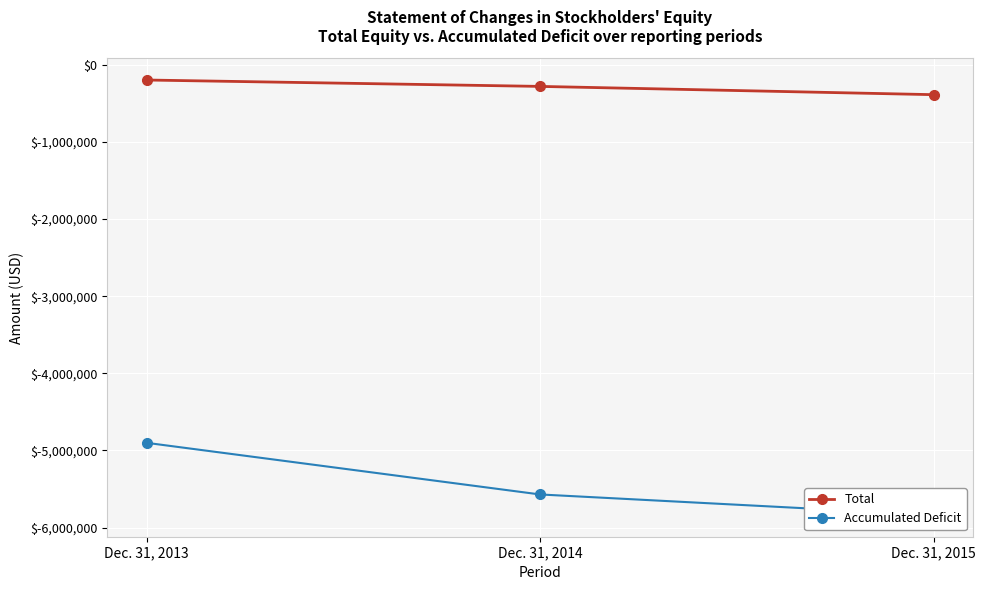

Reading left to right, transcribe all the data shown in this chart.

Total: Dec. 31, 2013=-197758	Dec. 31, 2014=-280552	Dec. 31, 2015=-387819
Accumulated Deficit: Dec. 31, 2013=-4901721	Dec. 31, 2014=-5571130	Dec. 31, 2015=-5837194